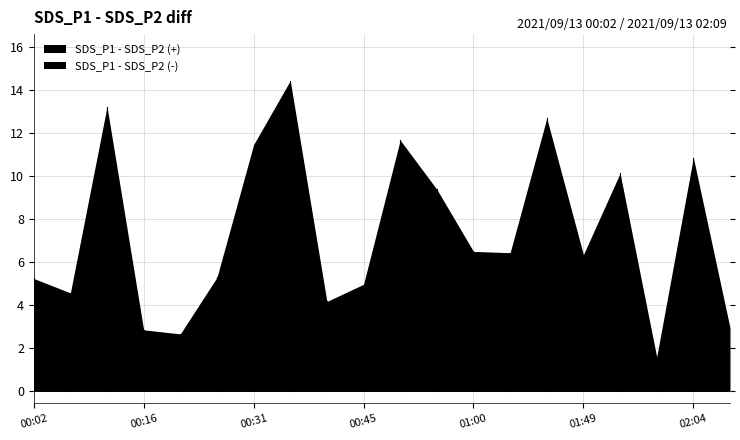

In SDS_P2, how many points are lower than both neighbors (excluding endpoints)?

7